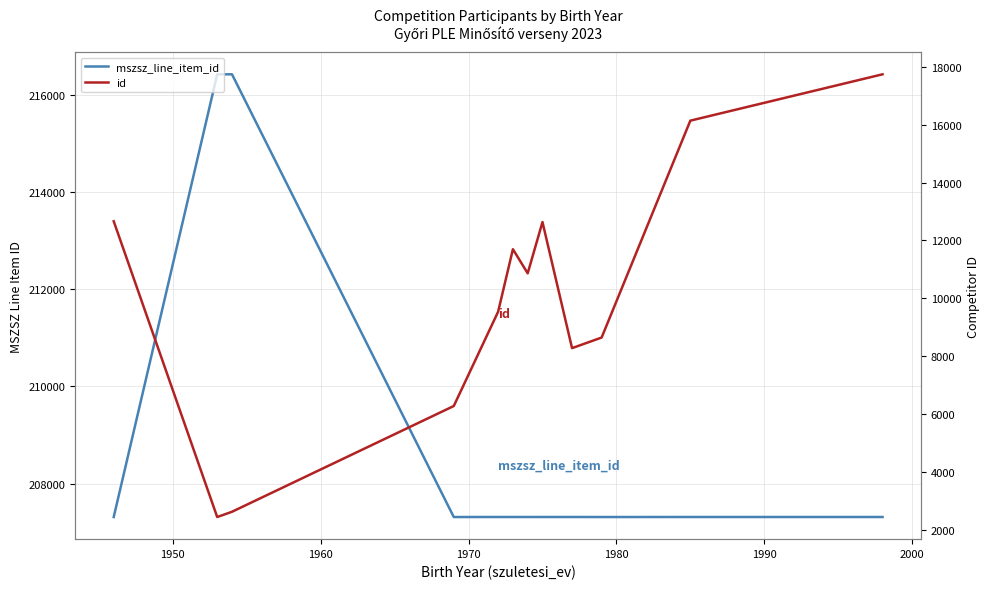

How many series are shown in this chart?

2